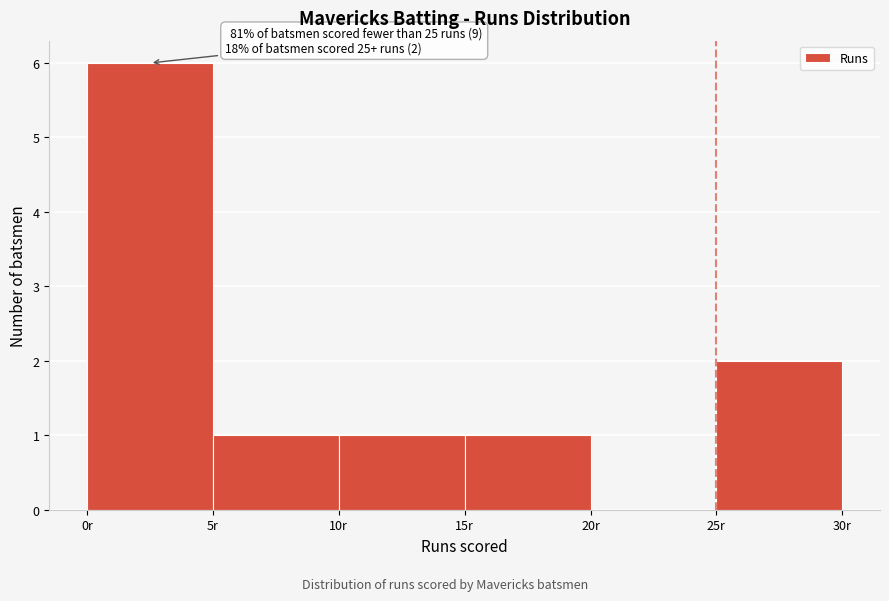

Over which range of the x-axis is the bar tallest?

0 to 5